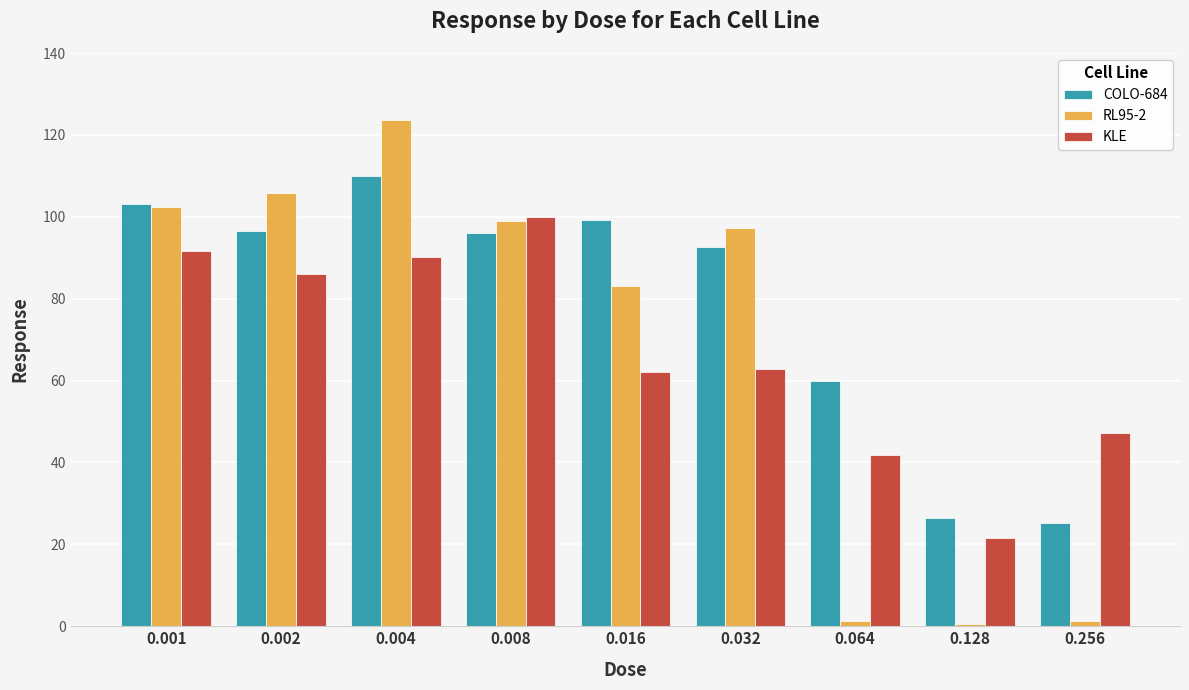

What is the value of the COLO-684 bar at the 8th from the left?

26.4